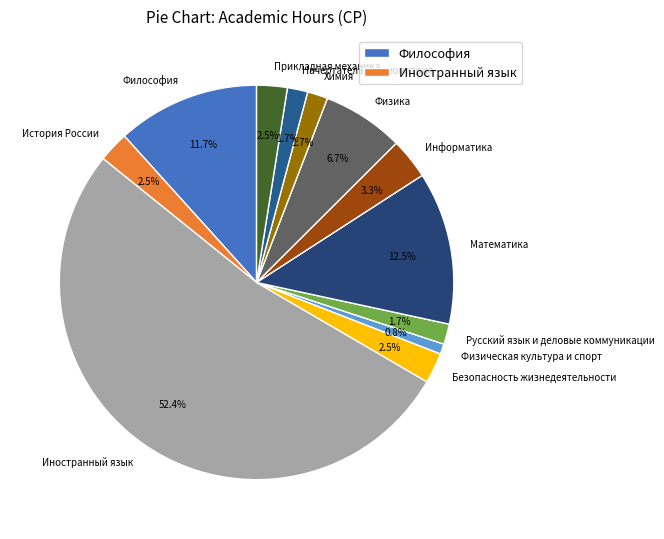

What is the smallest slice in the pie chart?

Физическая культура и спорт